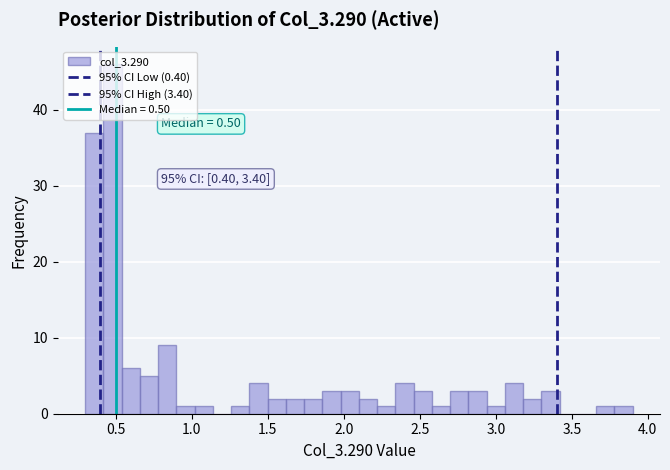

Around what value on the x-axis is the tallest bar? Give the approximate position of its centre, as read against the axis.

0.50